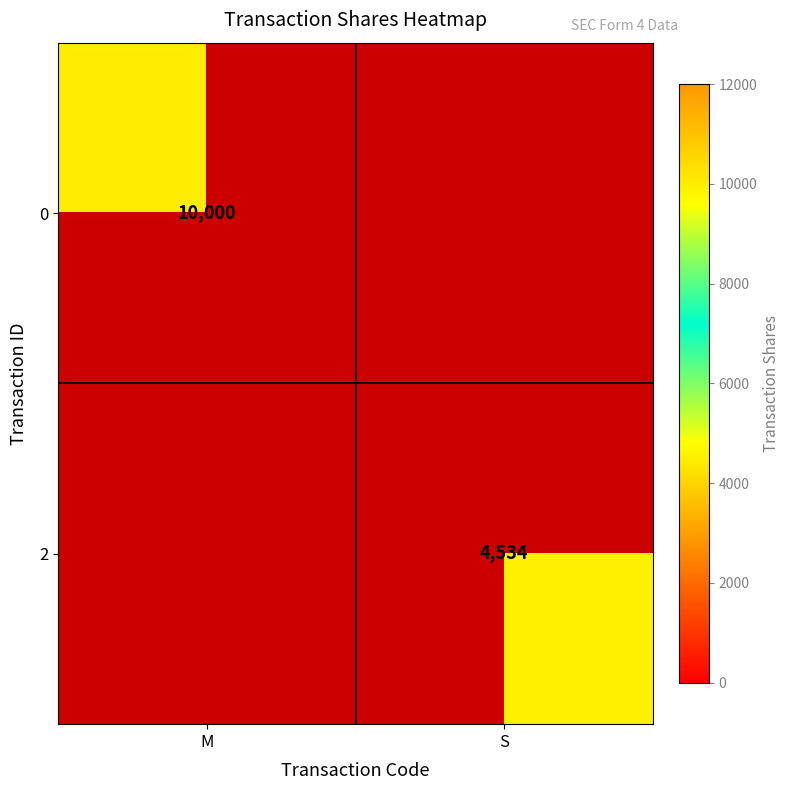

The 2 series shows 1273 at S. True or false?

False